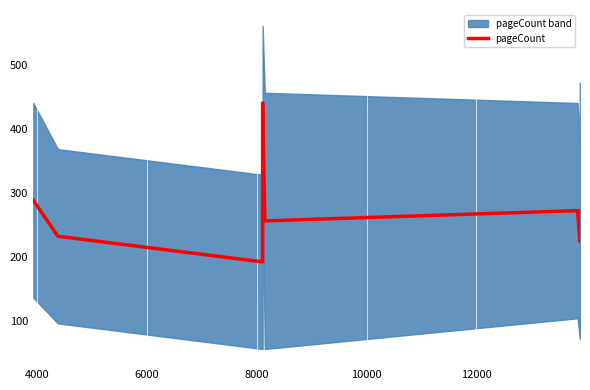

What is the highest value of the pageCount series?

440